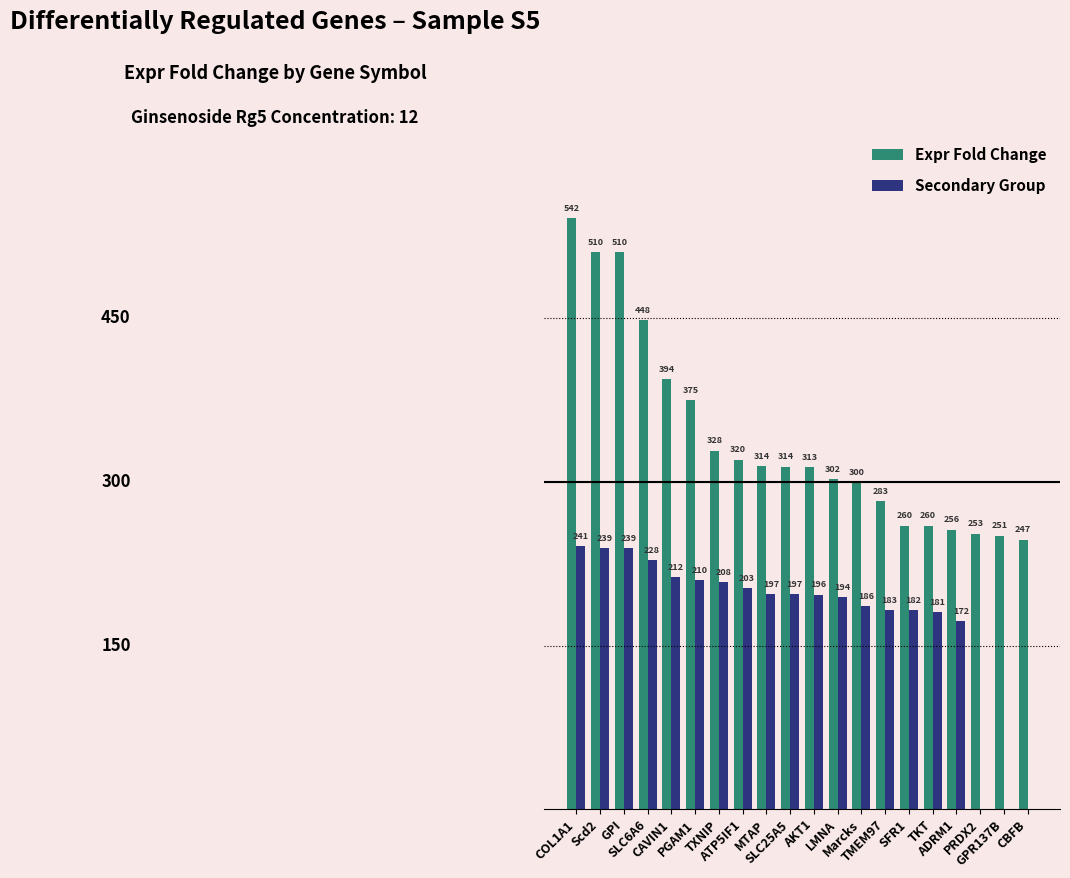

What are all the series names shown in the legend?

Expr Fold Change, Secondary Group